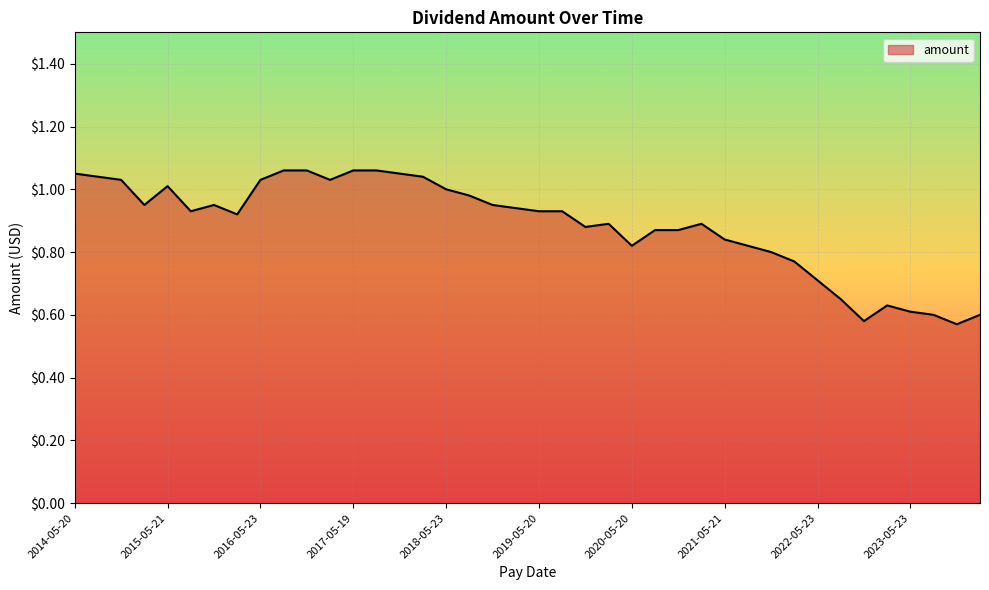

What is the difference between the maximum and minimum values?

0.5